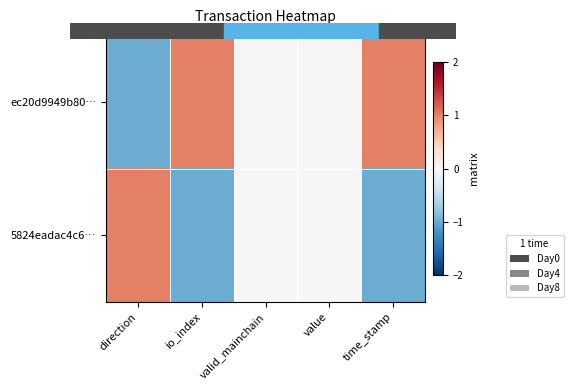

Reading left to right, what are all the values shown in this chart?

ec20d9949b80…: direction=-1	io_index=1	valid_mainchain=0	value=0	time_stamp=1
5824eadac4c6…: direction=1	io_index=-1	valid_mainchain=0	value=0	time_stamp=-1